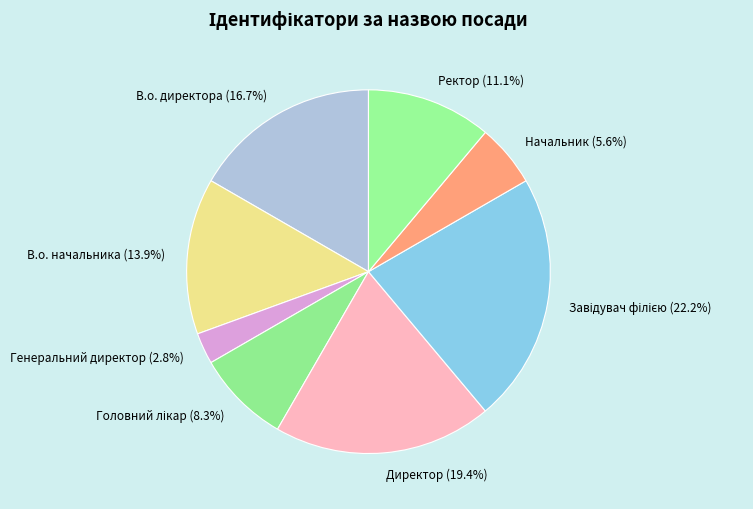

Which category has the smallest portion of the pie?

Генеральний директор